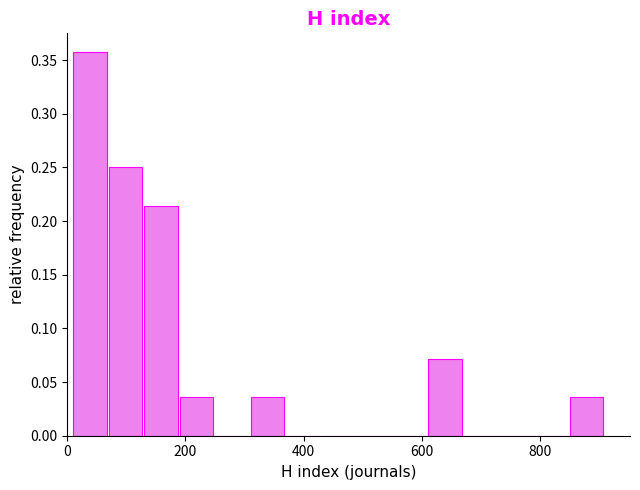

Read against the x-axis, roughly where is the centre of the tallest bar?

40